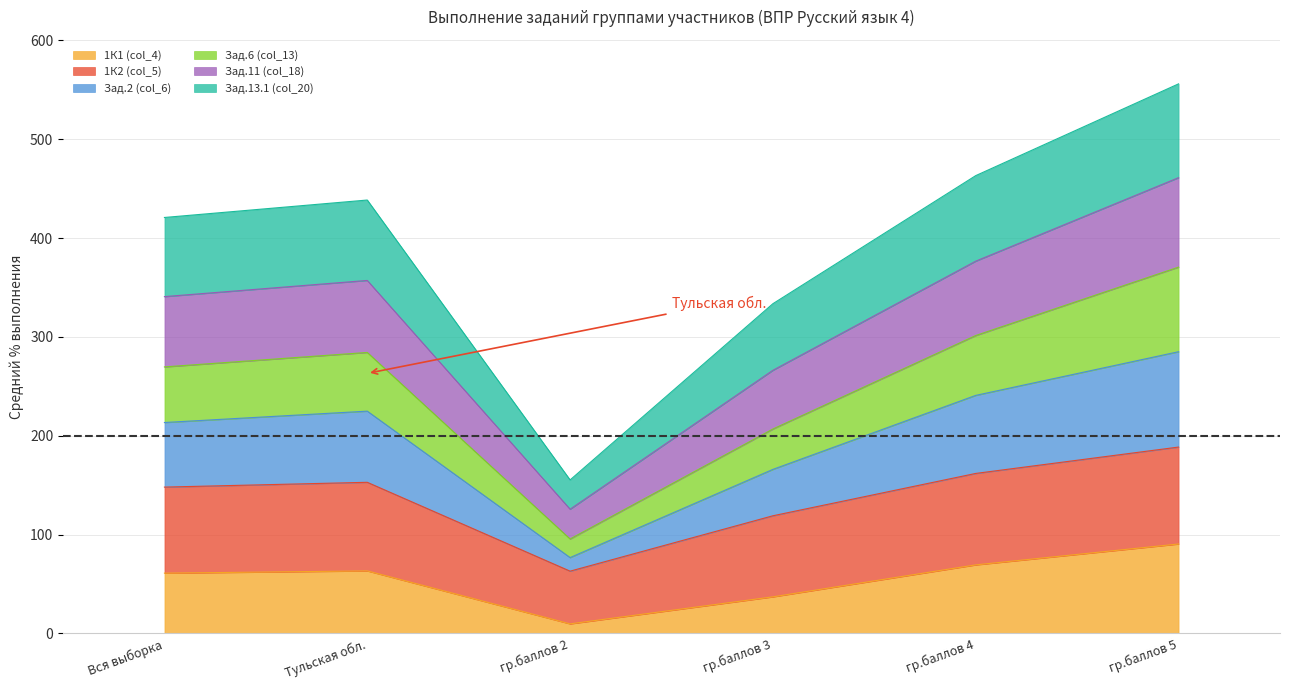

Which category has the lowest value in the 1К1 (col_4) series?

гр.баллов 2